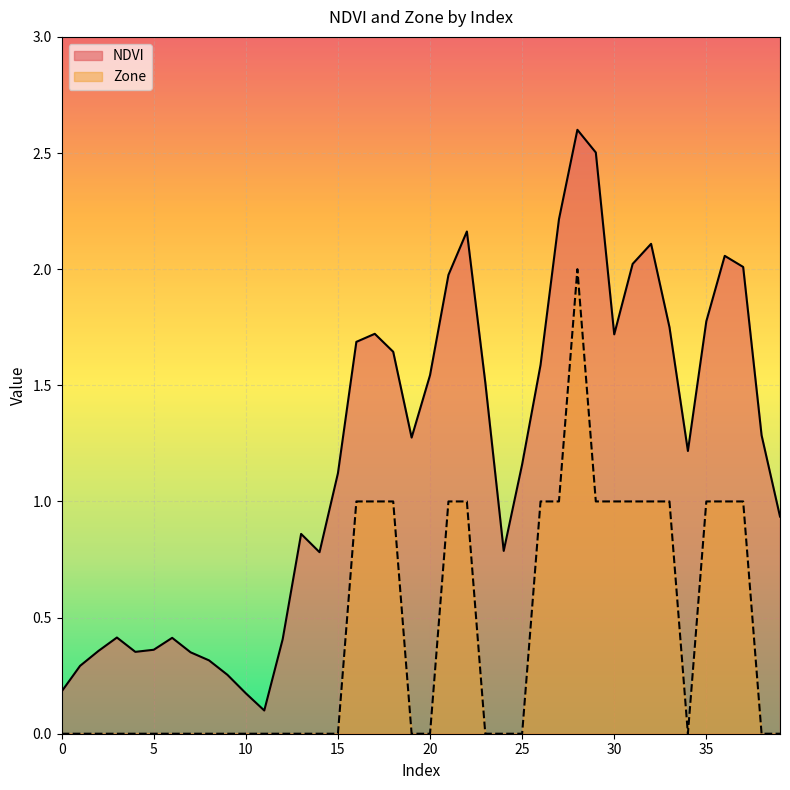

Where does the NDVI series first go above 1?

15